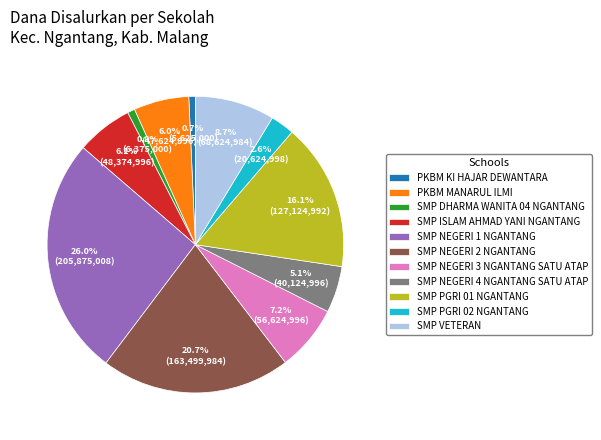

What is the largest slice in the pie chart?

SMP NEGERI 1 NGANTANG